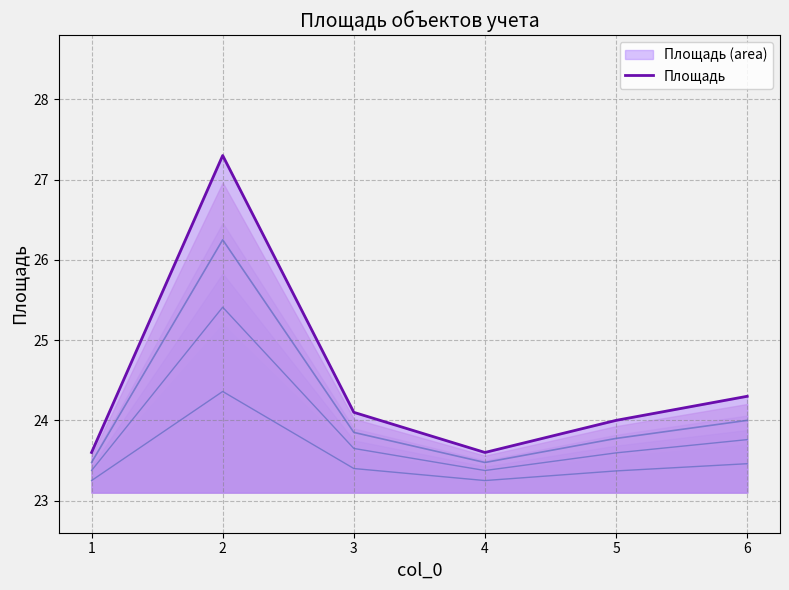

What is the sum of all values?

146.9